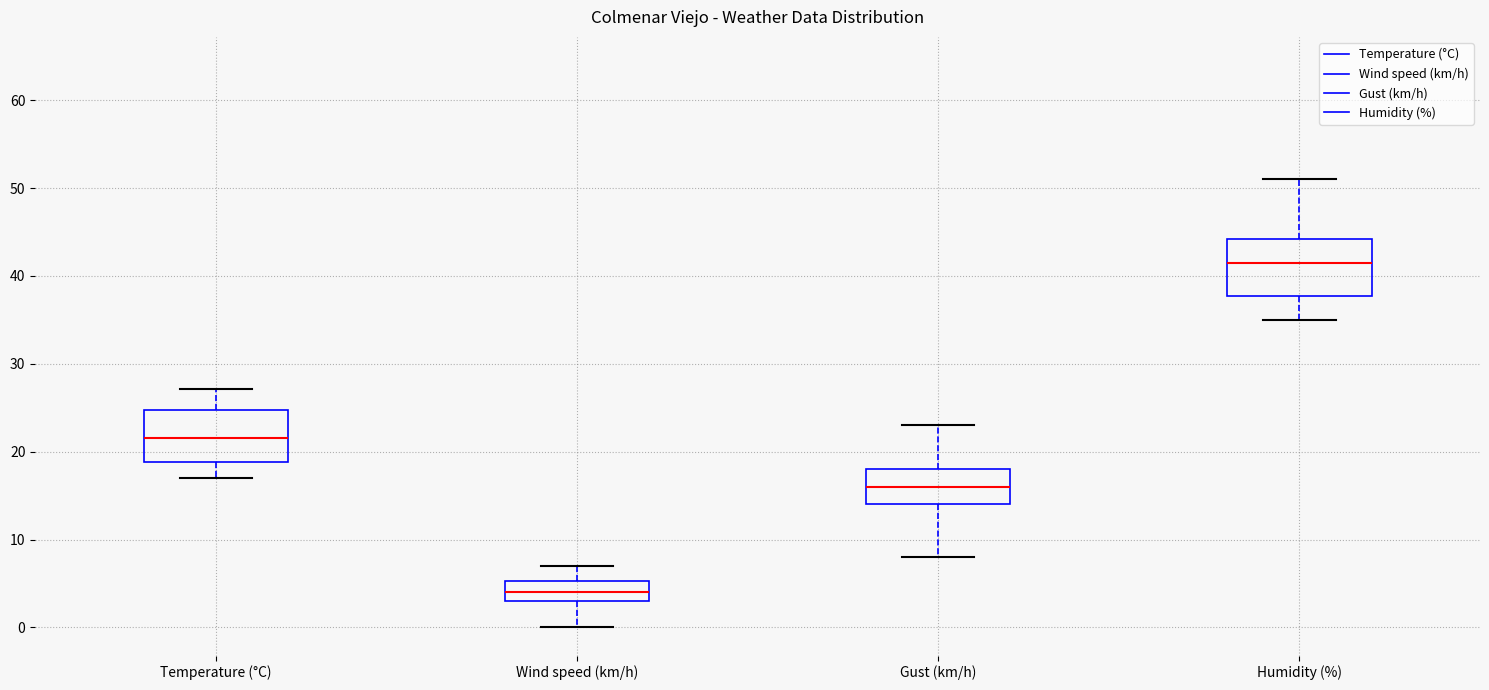

Reading left to right, read every box against the y-axis: the position of its median line, the range the box covers, and the ends of its whiskers. The values are not printed on the chart, so give them approximately, as read against the axis.

Temperature (°C): median 22, box 19 to 25, whiskers 17 to 27
Wind speed (km/h): median 4, box 3 to 5, whiskers 0 to 7
Gust (km/h): median 16, box 14 to 18, whiskers 8 to 23
Humidity (%): median 42, box 38 to 44, whiskers 35 to 51